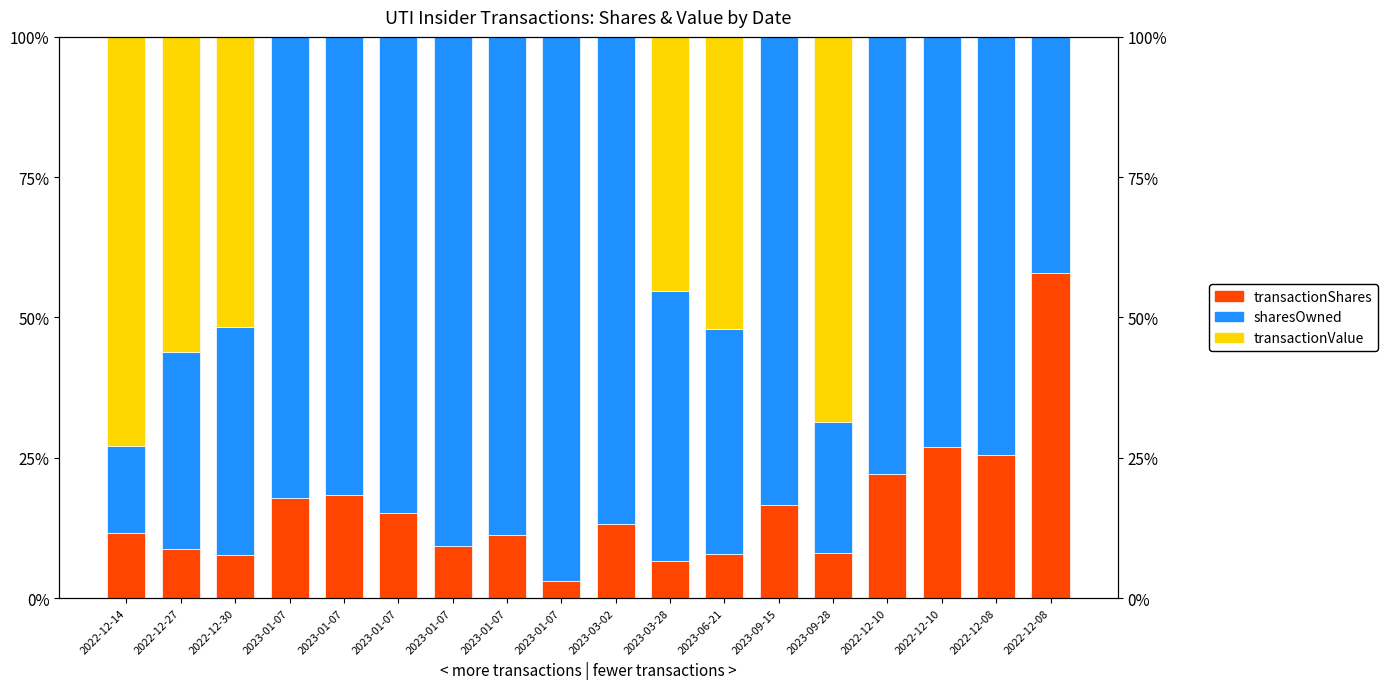

Which category has the highest value in the transactionValue series?

2022-12-14